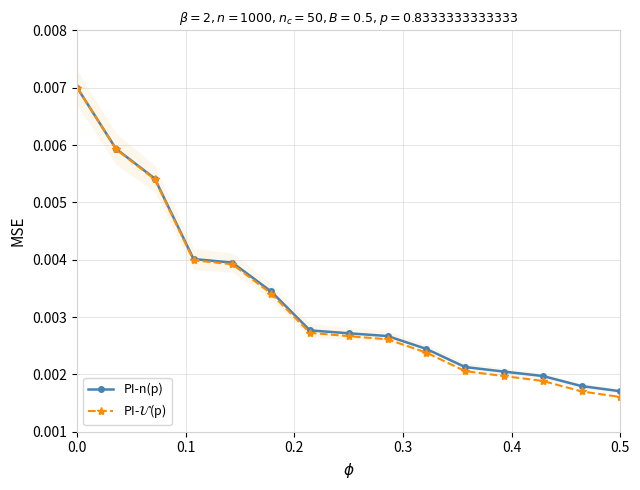

The value of PI-$\mathcal{U}$(p) at 0.5 is 0.0. True or false?

False